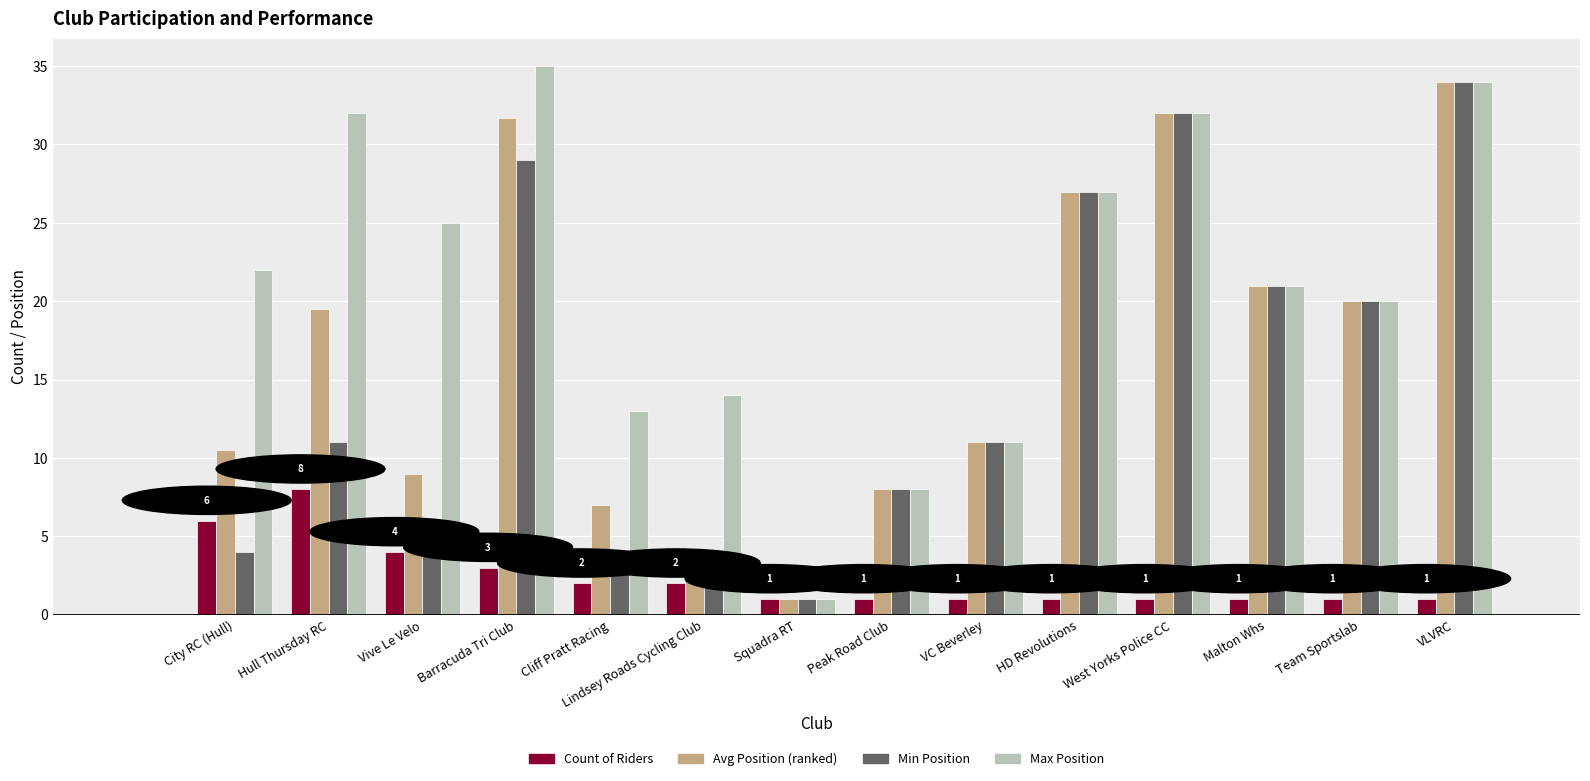

What is the average value of the Avg Position (ranked) series?

16.8